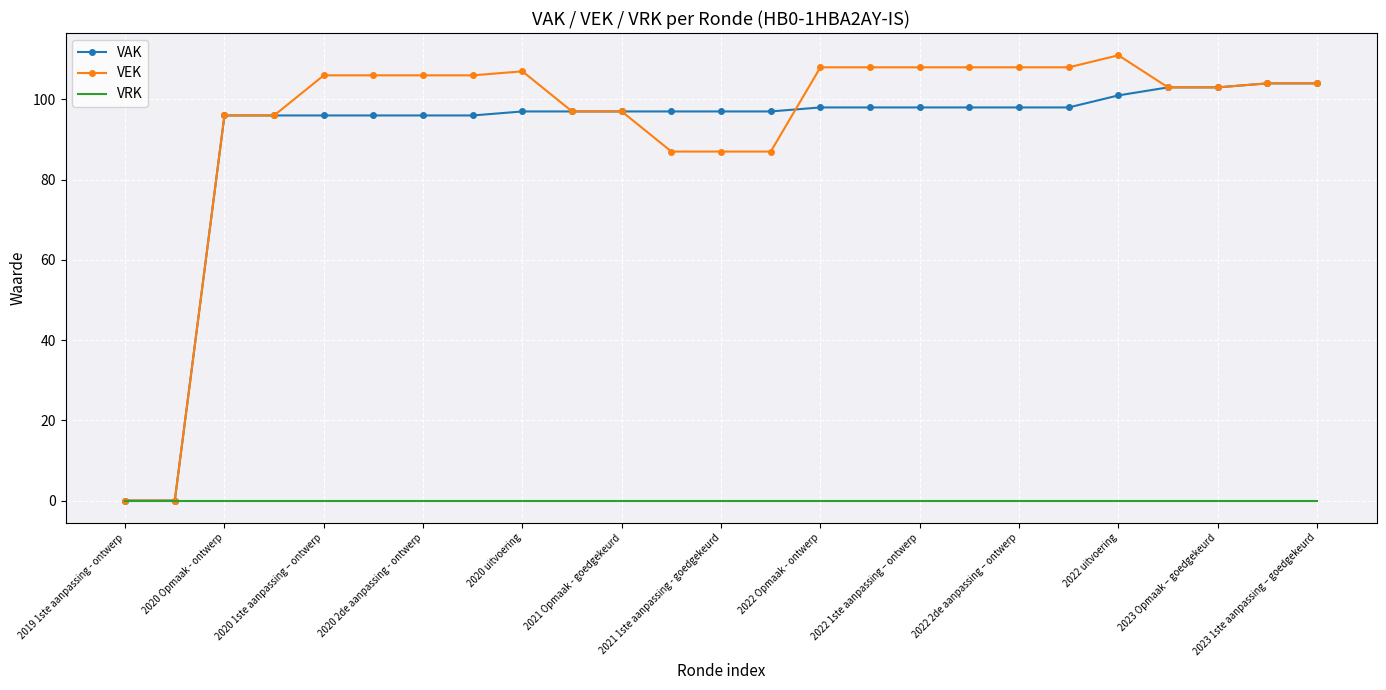

Rank the series by their maximum value, from lowest to highest.

VRK, VAK, VEK